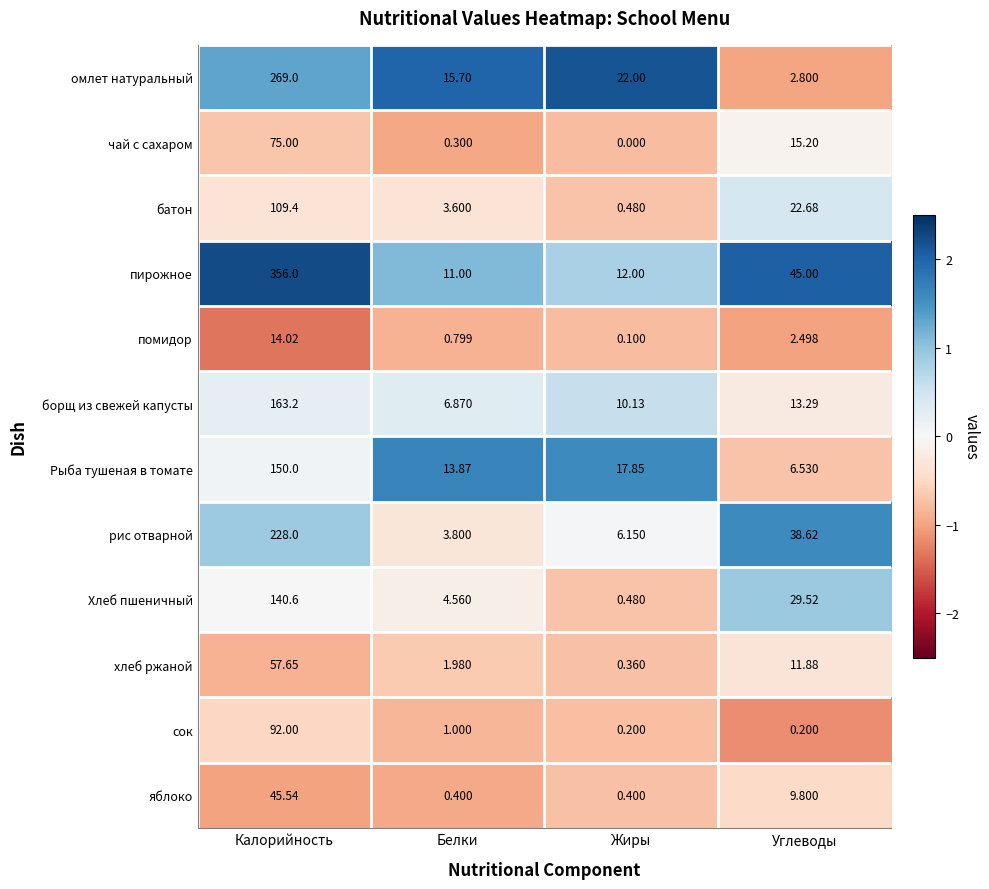

At which label does чай с сахаром reach its minimum?

Жиры